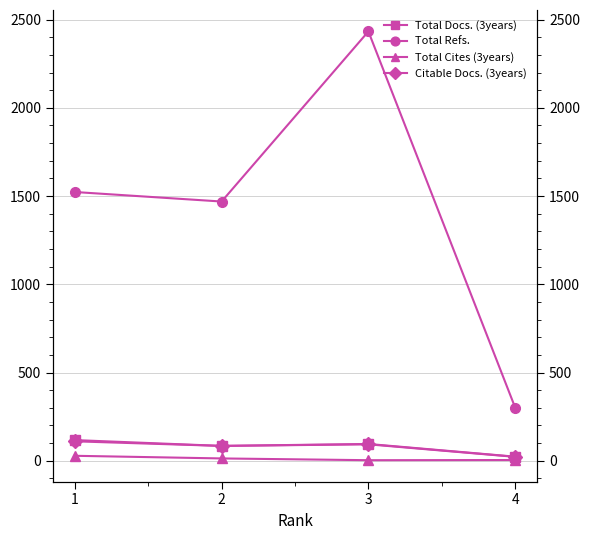

Which category has the lowest value in the Total Refs. series?

4